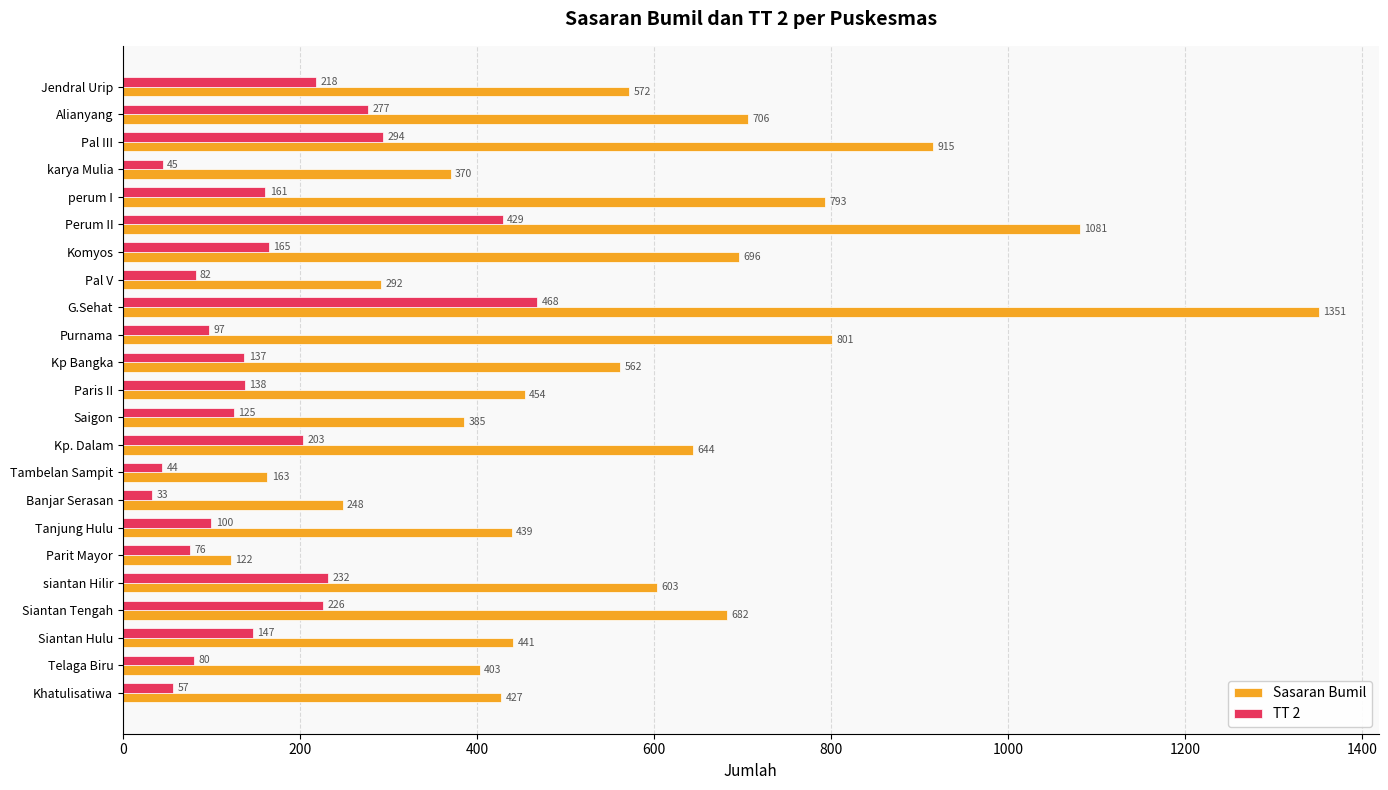

Which label corresponds to the largest value in the chart?

G.Sehat